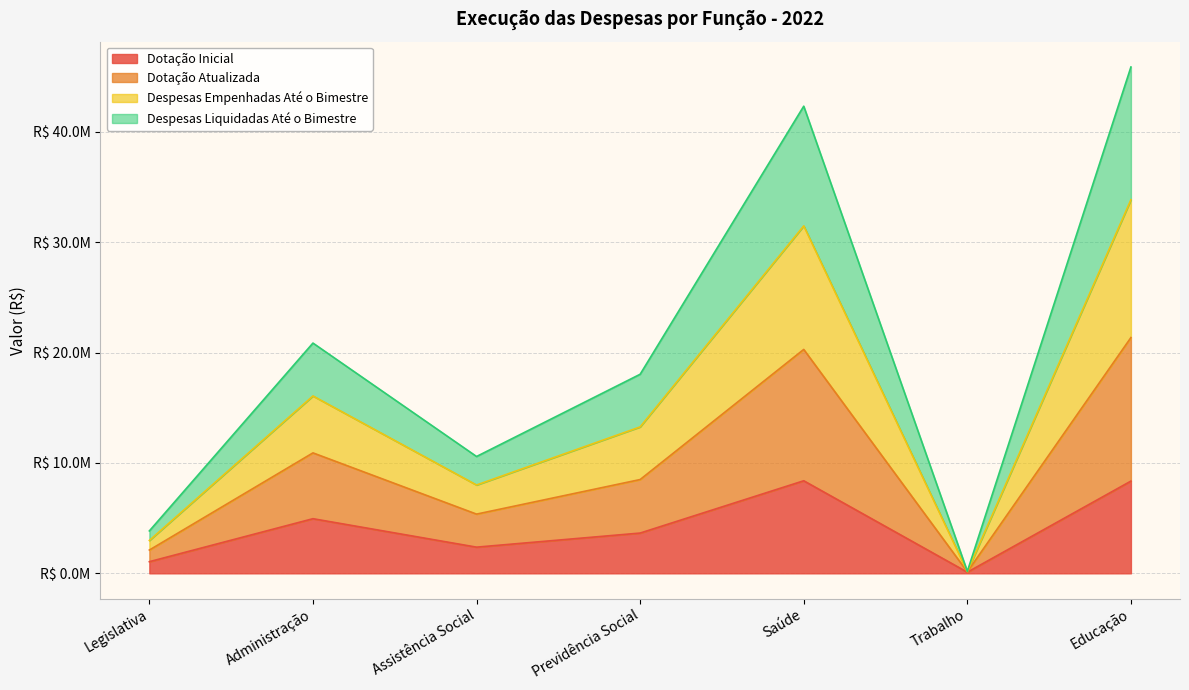

True or false: Despesas Liquidadas Até o Bimestre and Despesas Empenhadas Até o Bimestre intersect in this chart.

False